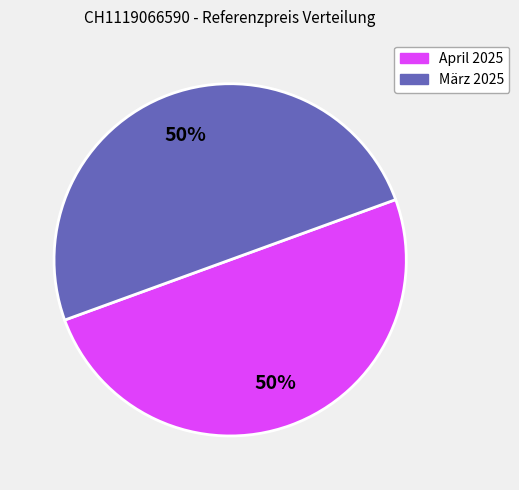

How many slices are in this pie chart?

2